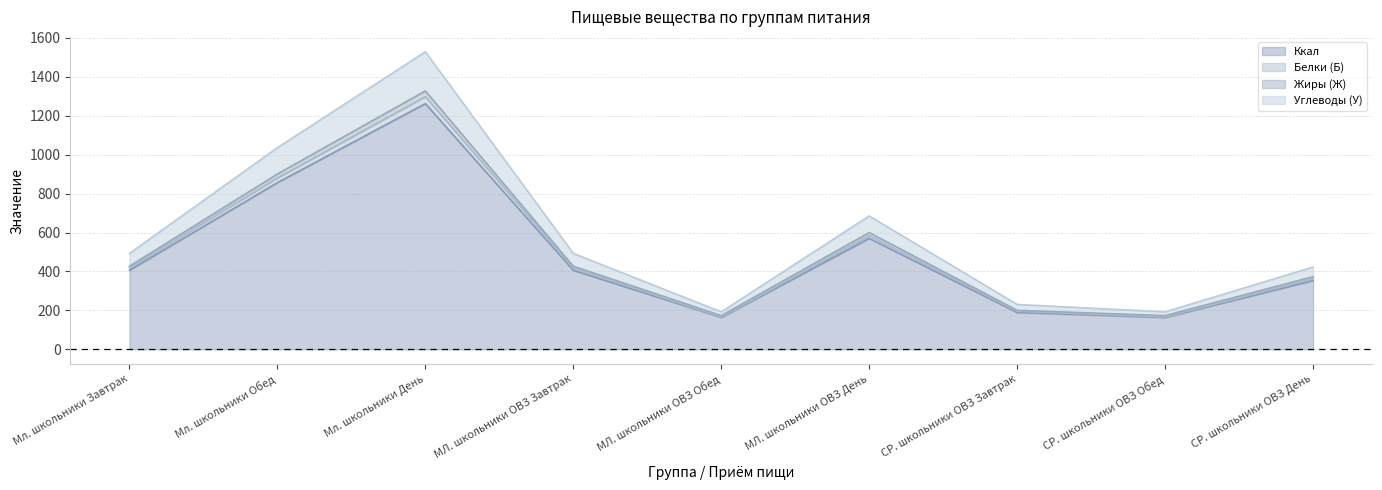

Does the chart have visible grid lines?

Yes